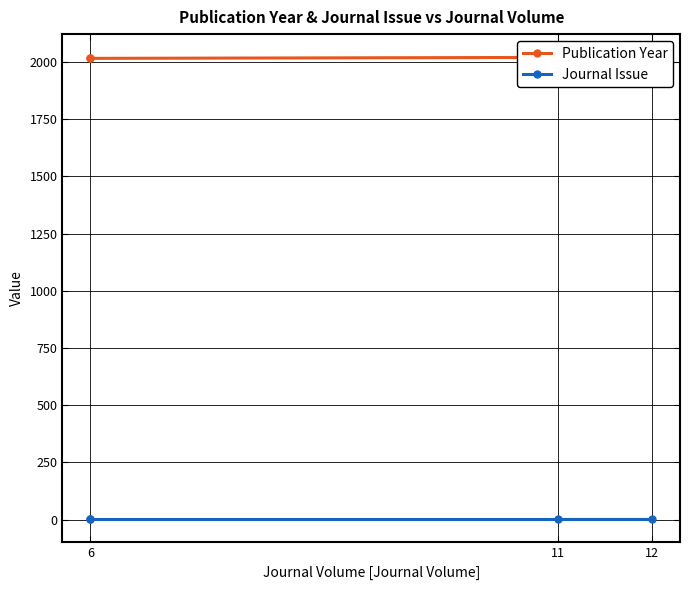

Is the value of Publication Year at 12 greater than the value of Journal Issue at 12?

Yes